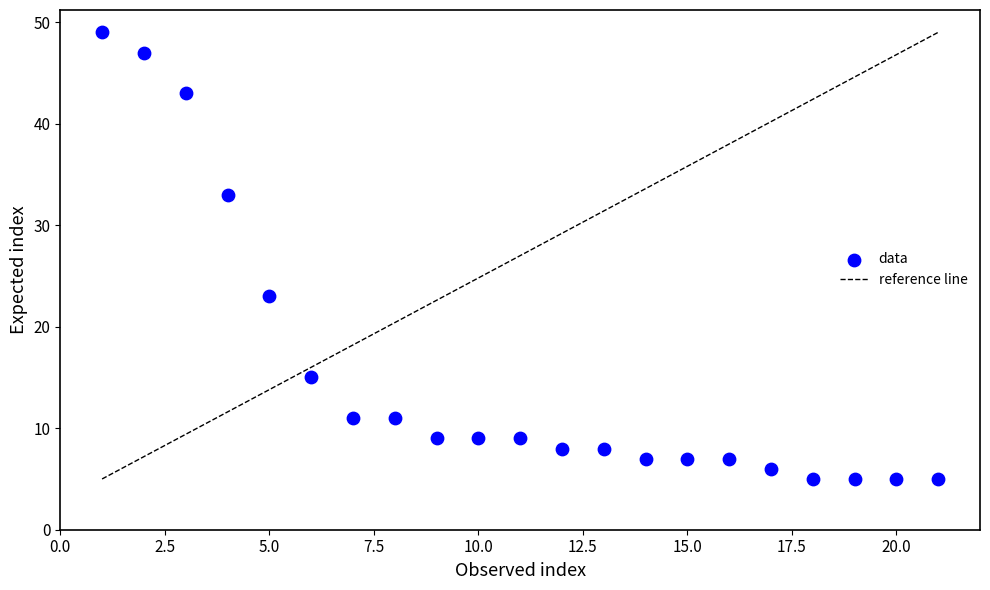

What is the range of Y values (max minus min)?

44